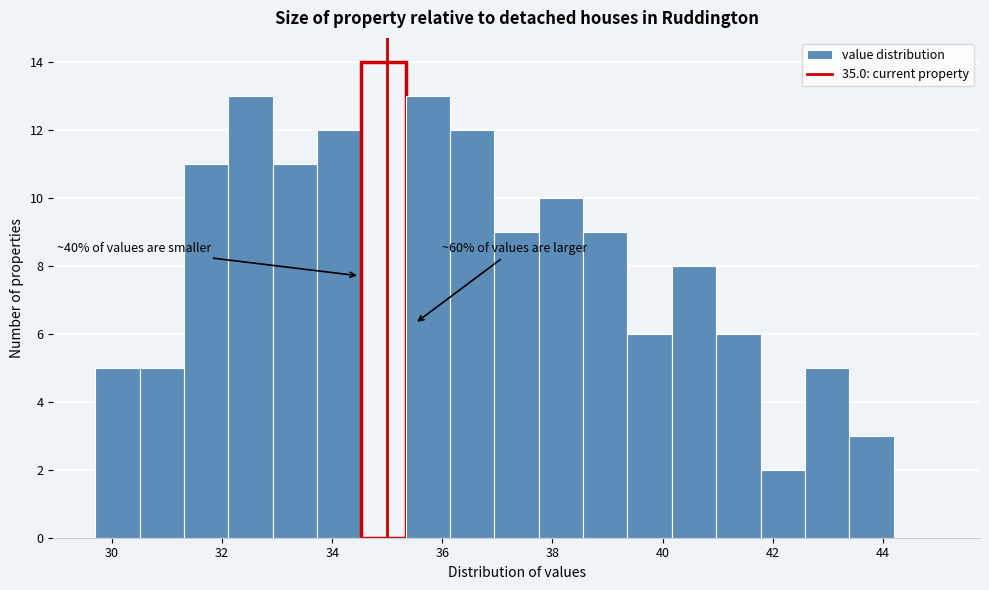

Over which range of the x-axis is the bar tallest?

34.6 to 35.4